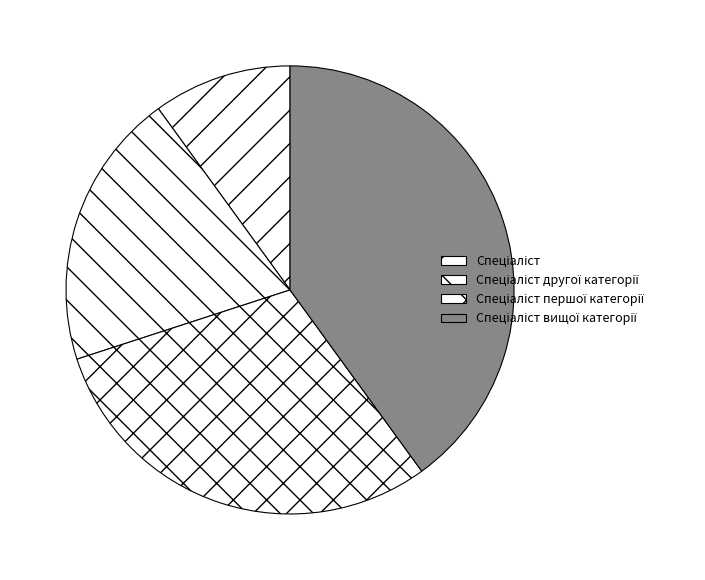

How many segments does this pie chart have?

4